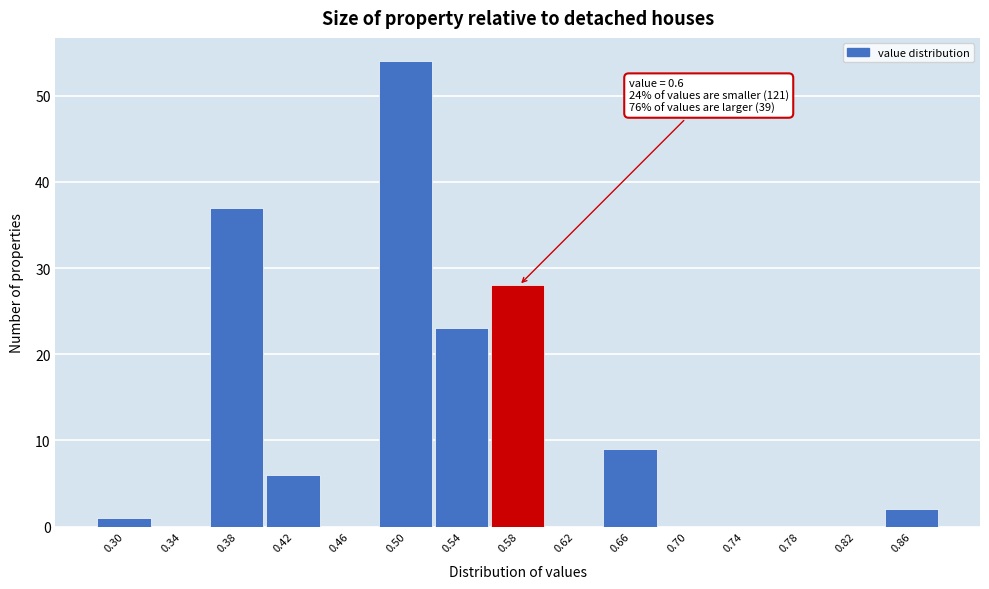

Reading left to right, transcribe all the data shown in this chart.

0.30=1	0.34=0	0.38=37	0.42=6	0.46=0	0.50=54	0.54=23	0.58=28	0.62=0	0.66=9	0.70=0	0.74=0	0.78=0	0.82=0	0.86=2